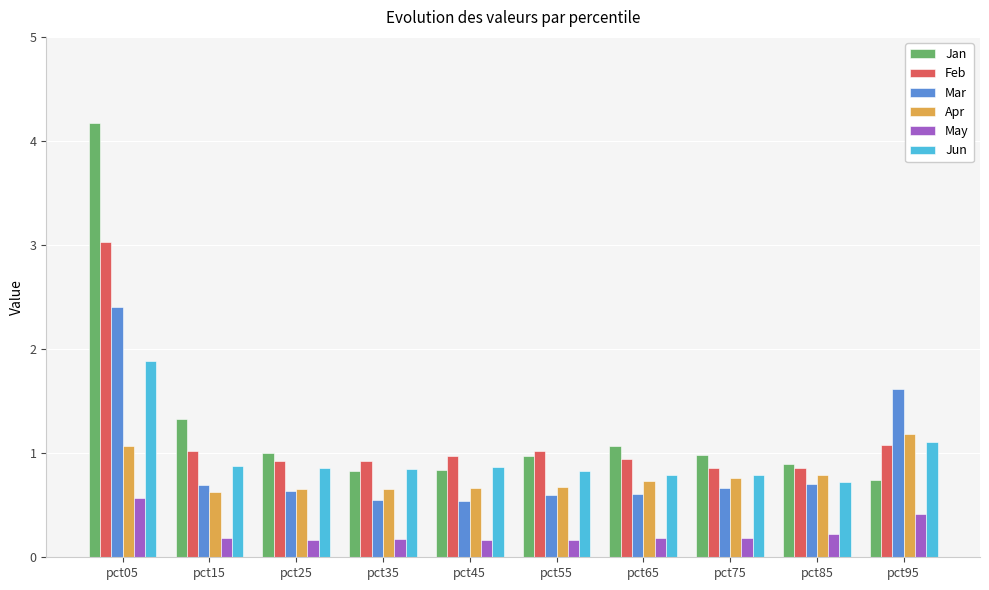

How many bars are there in total?

60